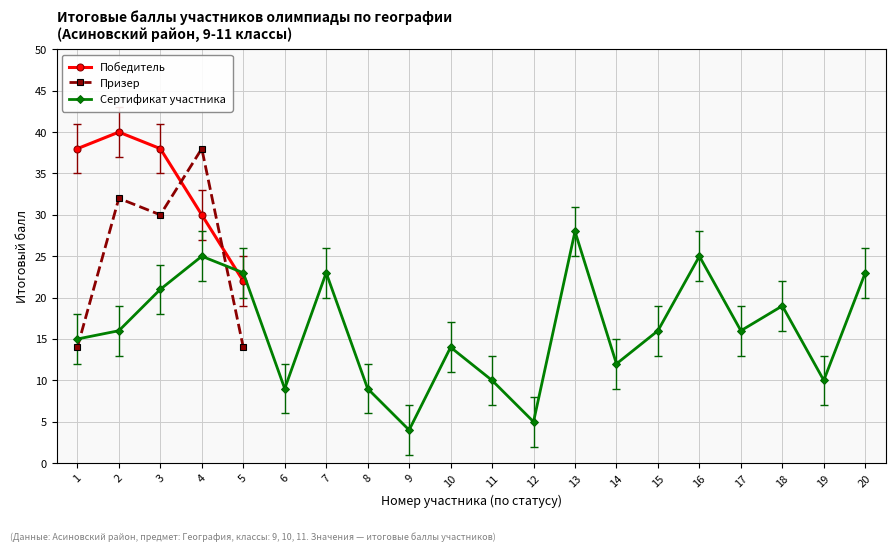

After their last crossing, which series has the higher values: Победитель or Призер?

Победитель